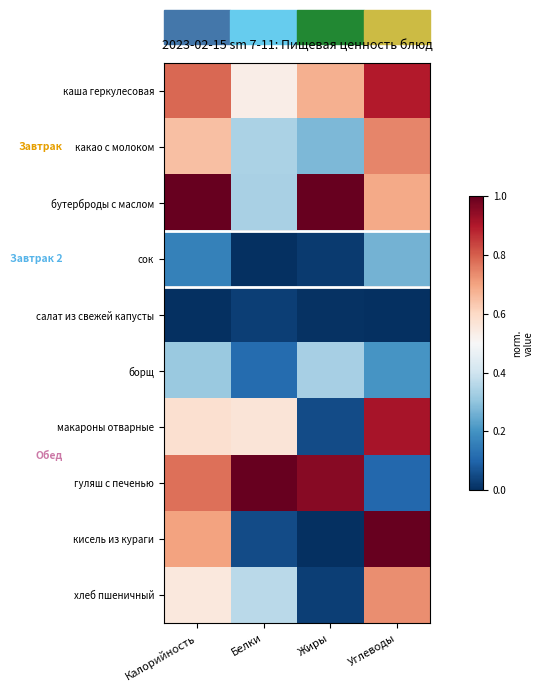

How many series are shown in this chart?

10